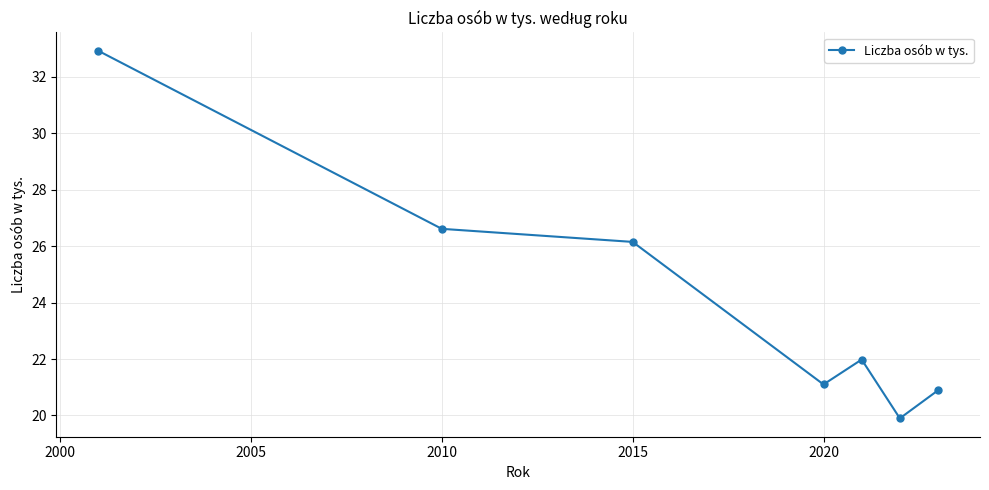

What is the difference between the second highest and minimum values?

6.7